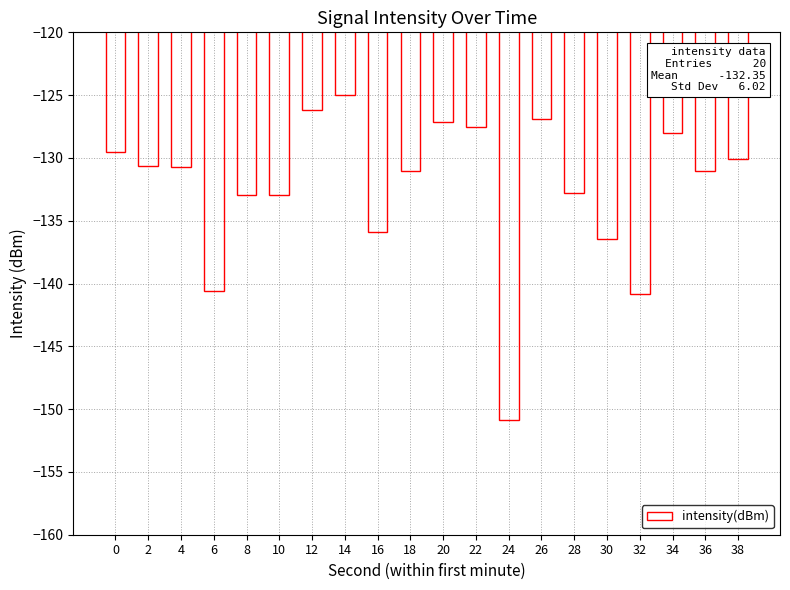

Which has a higher value, 34 or 30?

34